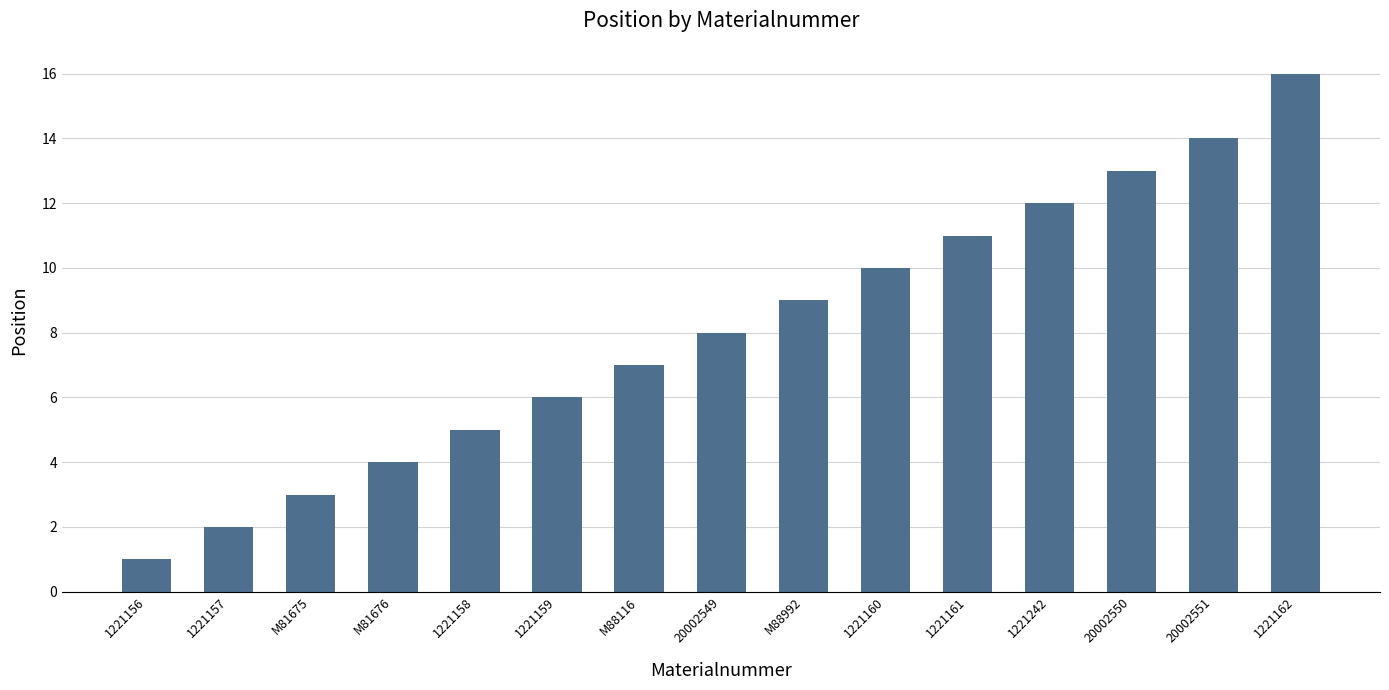

How many series are shown in this chart?

1